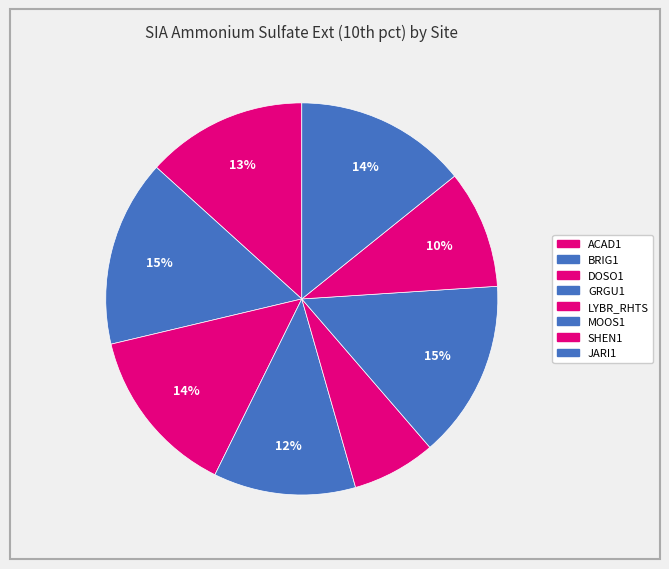

Is BRIG1 the majority of the pie?

No